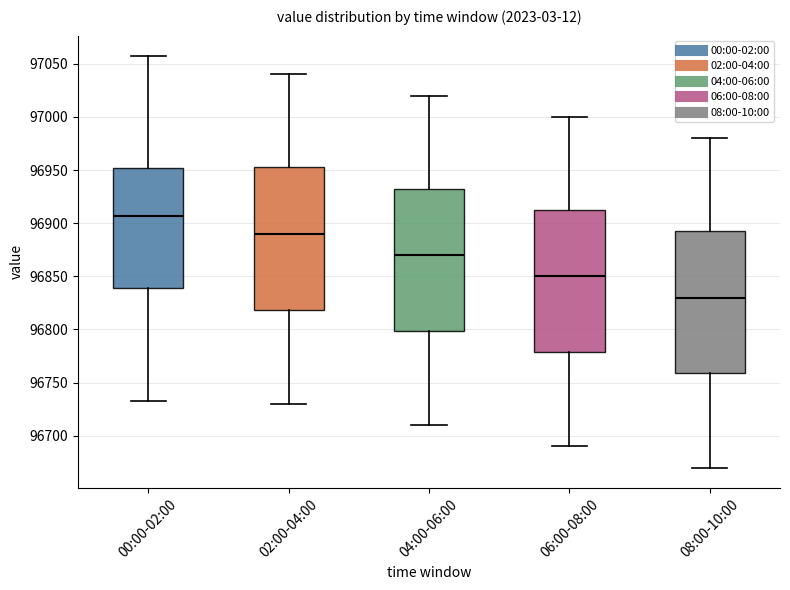

Reading left to right, read every box against the y-axis: the position of its median line, the range the box covers, and the ends of its whiskers. The values are not printed on the chart, so give them approximately, as read against the axis.

00:00-02:00: median 96905, box 96840 to 96950, whiskers 96735 to 97055
02:00-04:00: median 96890, box 96820 to 96955, whiskers 96730 to 97040
04:00-06:00: median 96870, box 96800 to 96935, whiskers 96710 to 97020
06:00-08:00: median 96850, box 96780 to 96915, whiskers 96690 to 97000
08:00-10:00: median 96830, box 96760 to 96895, whiskers 96670 to 96980